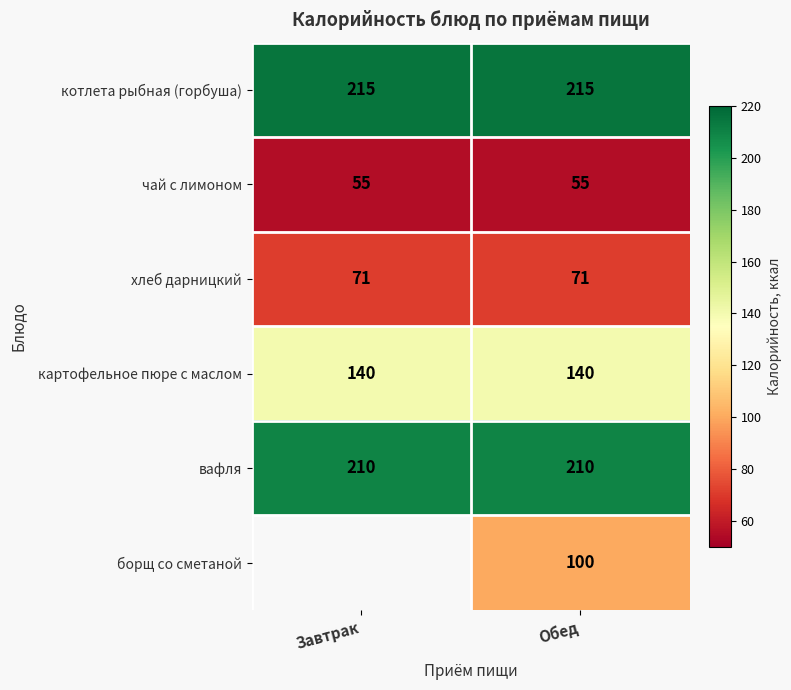

The value of борщ со сметаной at Обед is 100. True or false?

True